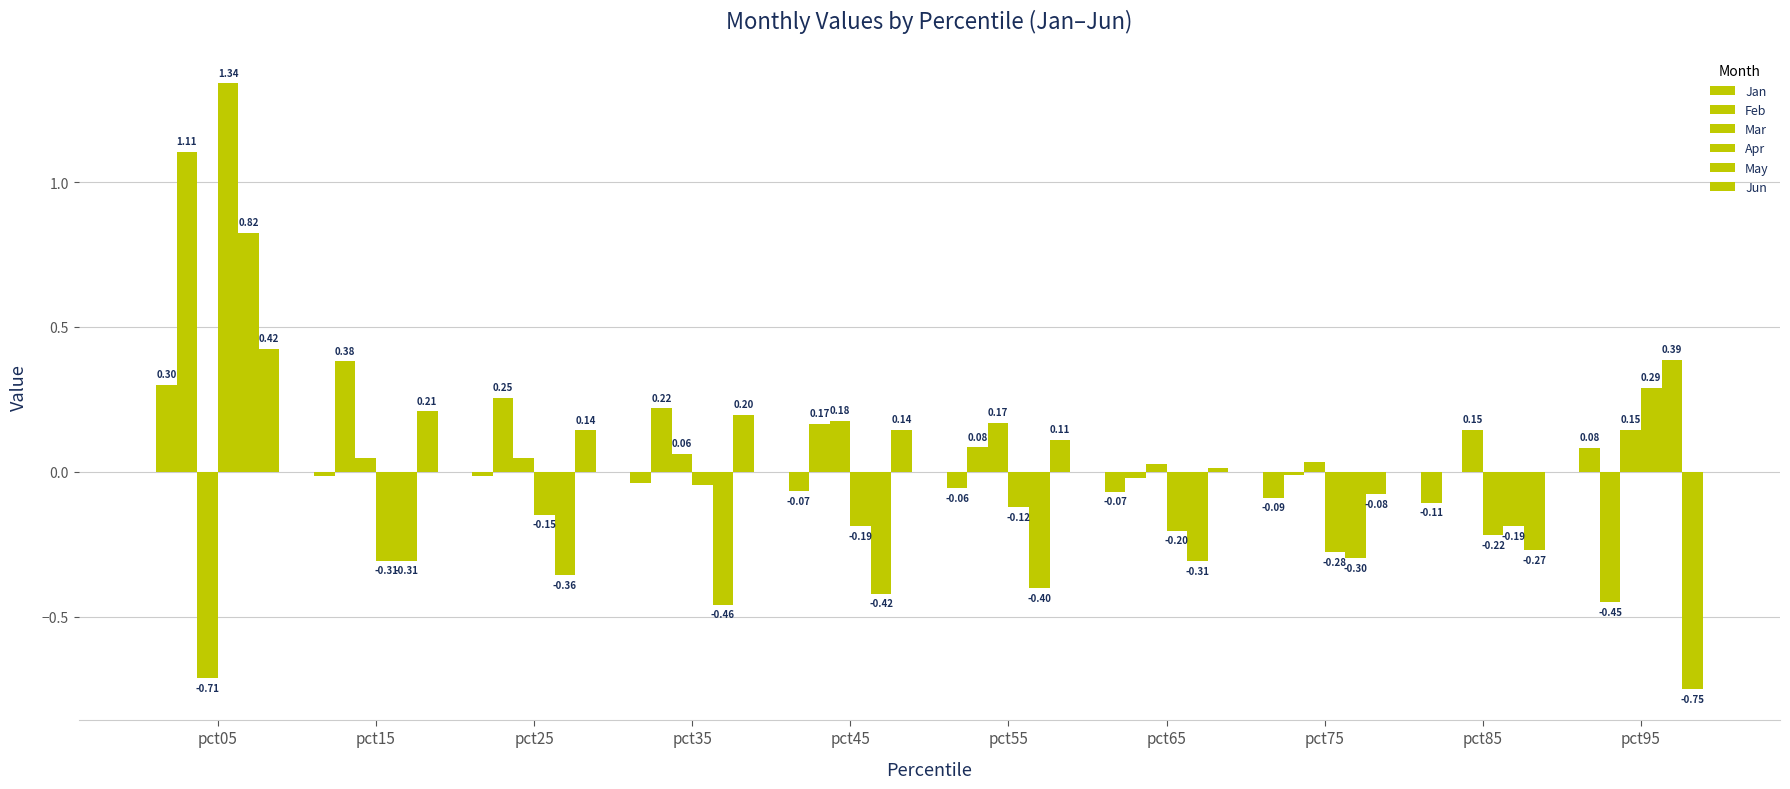

True or false: Apr has a value of 0.3 at pct95.

True